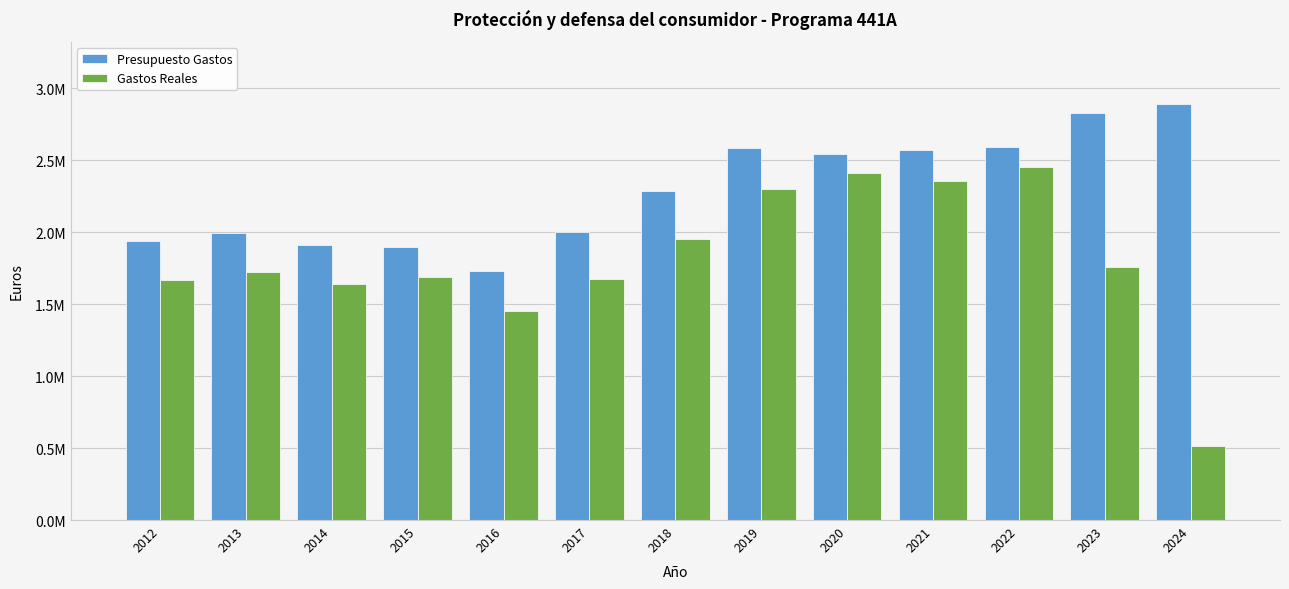

What are all the series names shown in the legend?

Presupuesto Gastos, Gastos Reales